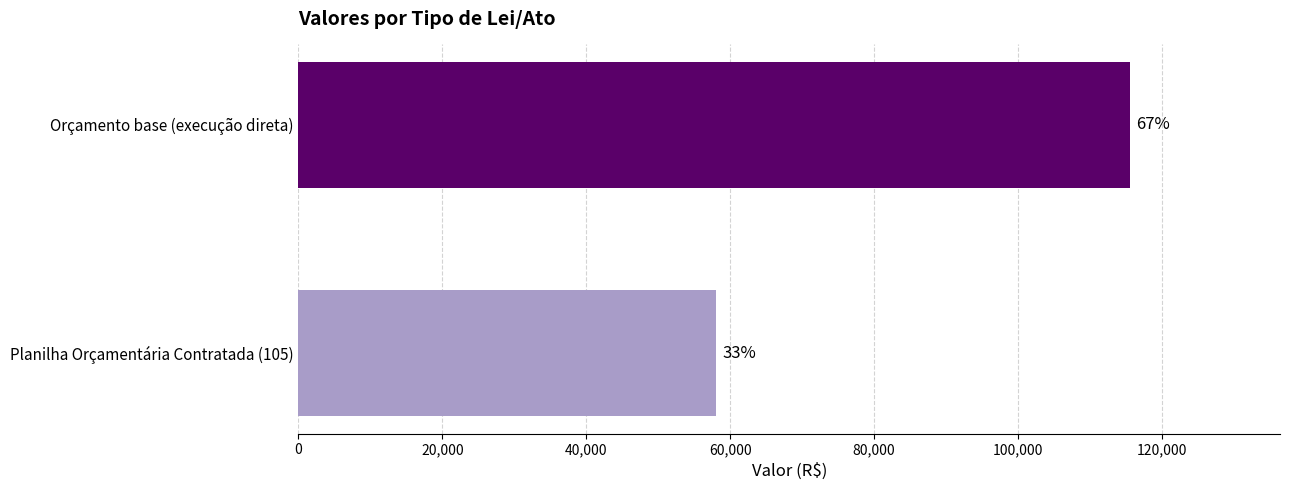

How many bars are there in total?

2